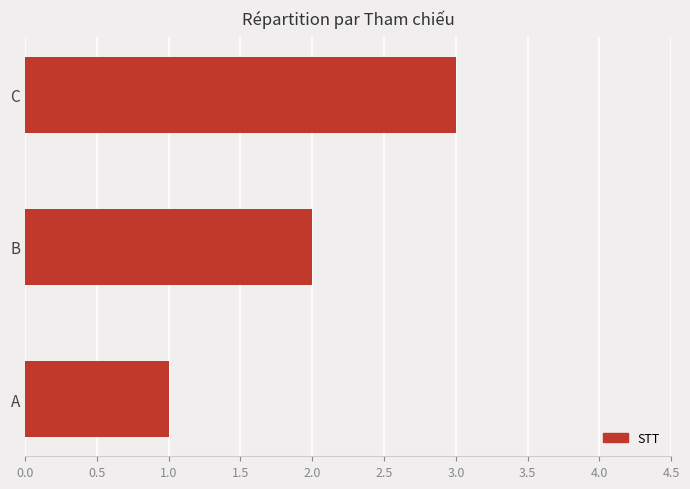

What is the sum of all values?

6